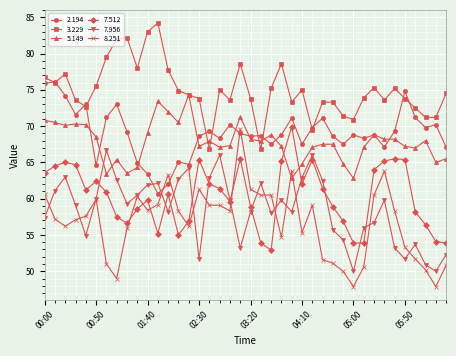

True or false: 2.194 and 8.251 cross at least once.

True